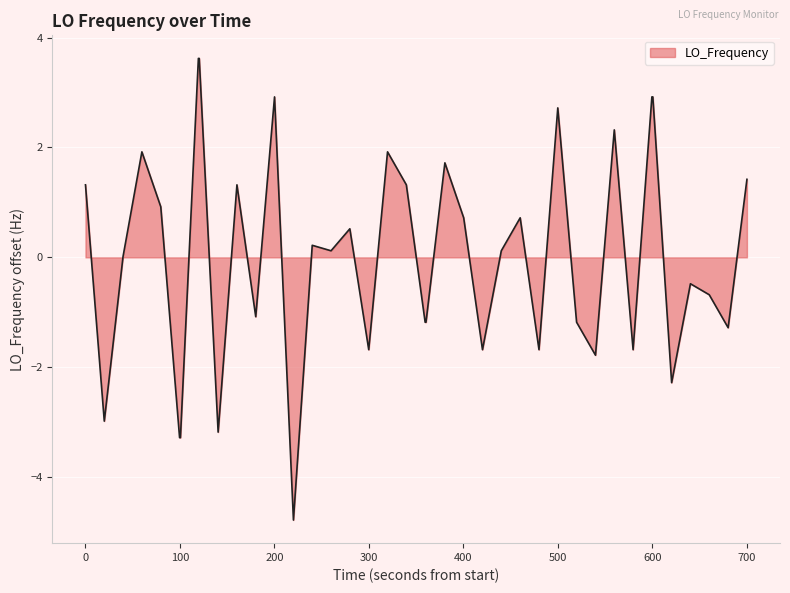

What is the difference between the maximum and minimum values?

8.4